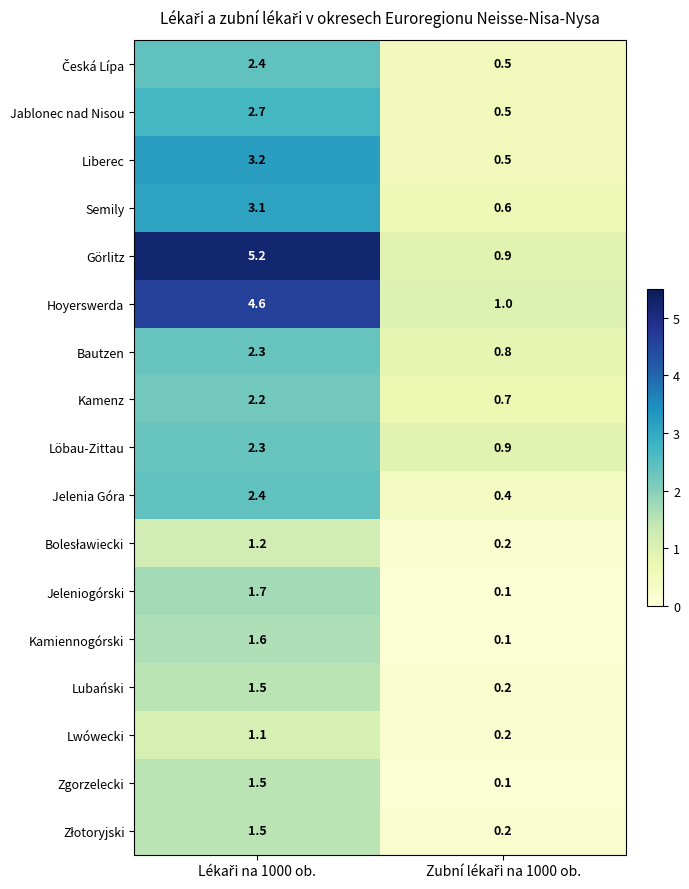

Which series has the largest total across all categories?

Görlitz